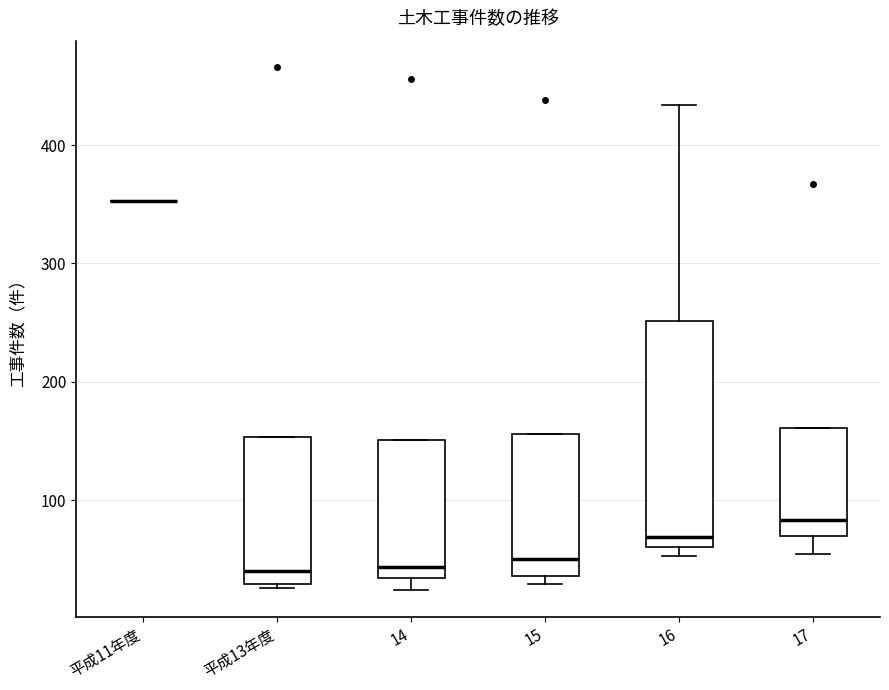

Reading left to right, read every box against the y-axis: the position of its median line, the range the box covers, and the ends of its whiskers. The values are not printed on the chart, so give them approximately, as read against the axis.

平成11年度: box collapsed to a line at 350, whiskers 350 to 350
平成13年度: median 40, box 30 to 150, whiskers 30 (just below the box's lower edge) to 150
14: median 40, box 30 to 150, whiskers 20 to 150
15: median 50, box 40 to 160, whiskers 30 to 160
16: median 70, box 60 to 250, whiskers 50 to 430
17: median 80, box 70 to 160, whiskers 60 to 160